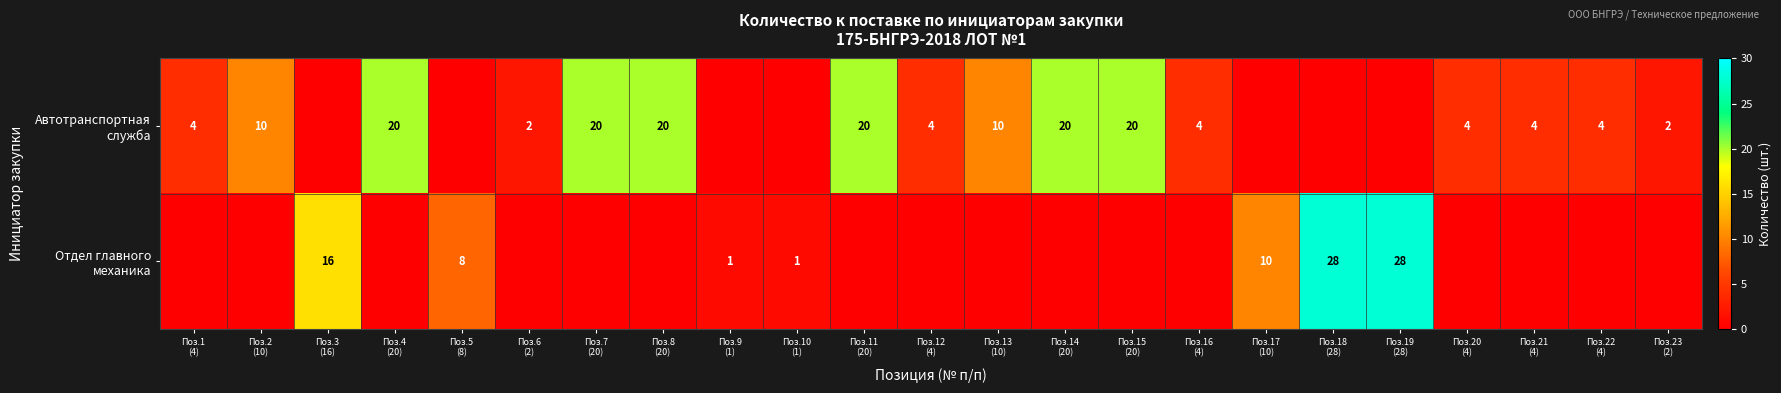

How many positive values does the Отдел главного механика series have?

7